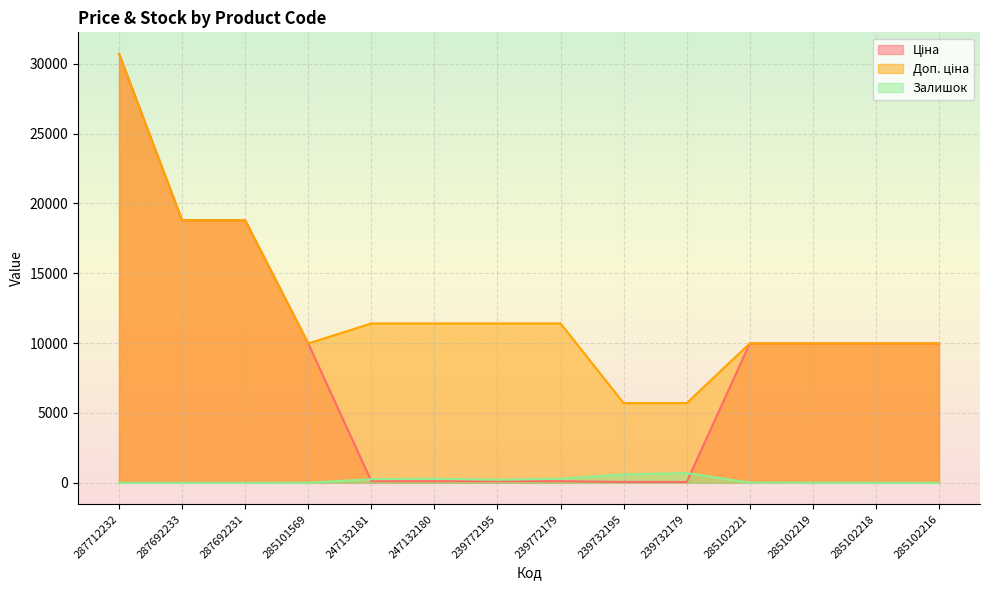

Reading left to right, transcribe all the data shown in this chart.

Ціна: 30717.1	18796.8	18796.8	9975.0	114.1	114.1	114.1	114.1	57.0	57.0	9975.0	9975.0	9975.0	9975.0
Доп. ціна: 30717.1	18796.8	18796.8	9975.0	11410.0	11410.0	11410.0	11410.0	5705.0	5705.0	9975.0	9975.0	9975.0	9975.0
Залишок: 0.0	0.0	0.0	7.0	260.0	290.0	218.0	290.0	601.0	702.0	11.0	9.0	3.0	0.0